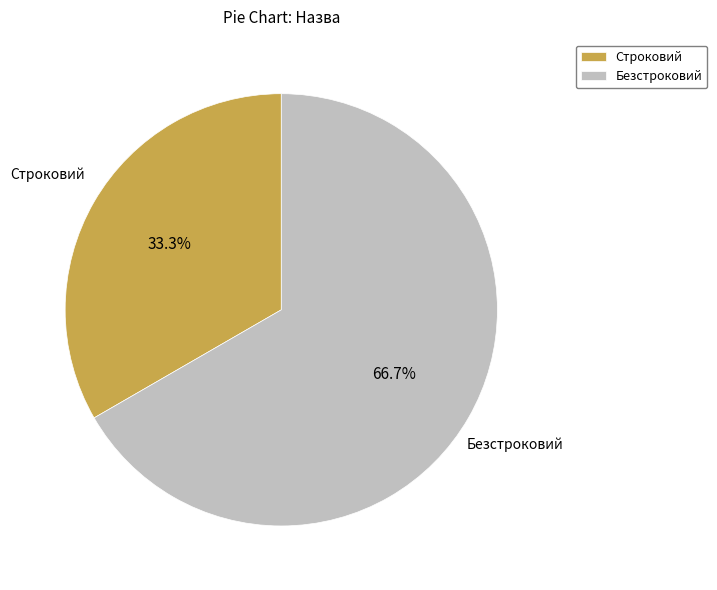

Does any single category account for the majority?

Yes